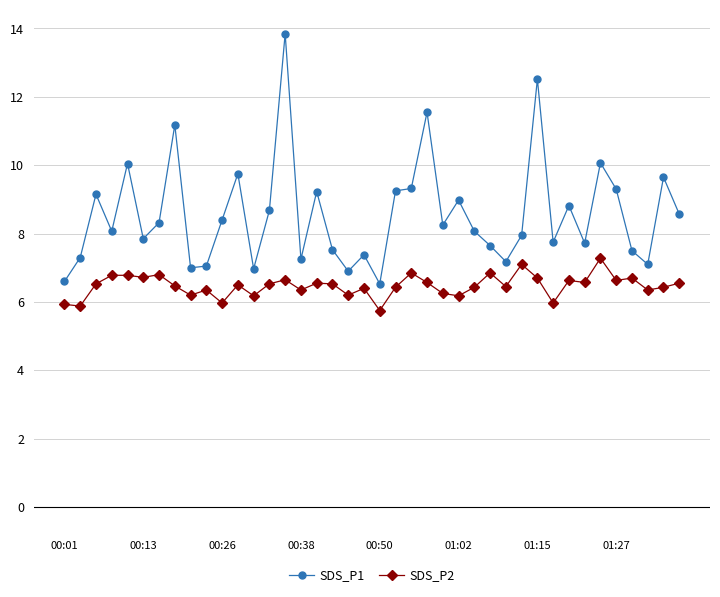

Which series has the widest spread of values?

SDS_P1